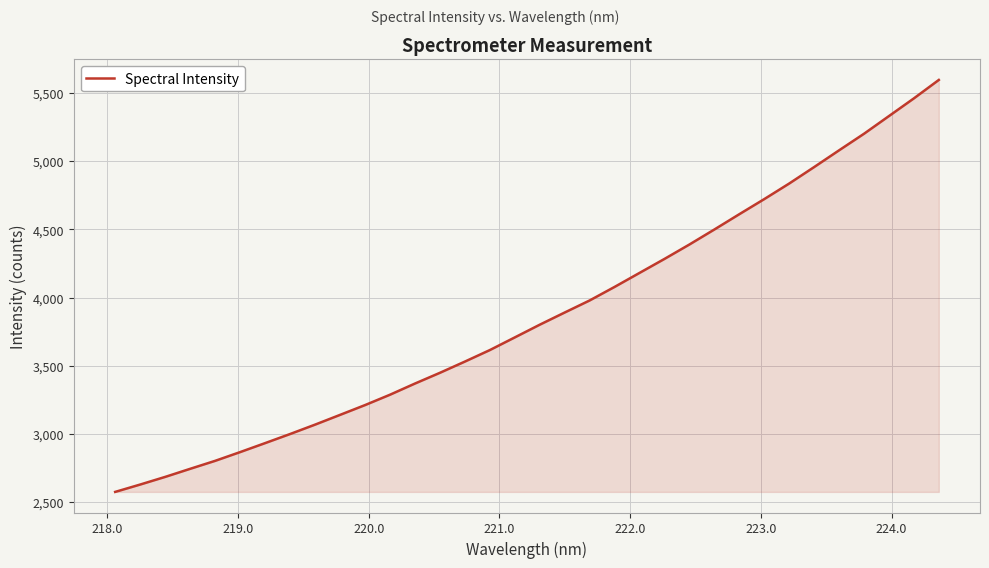

What is the difference between the maximum and minimum values?

3022.5